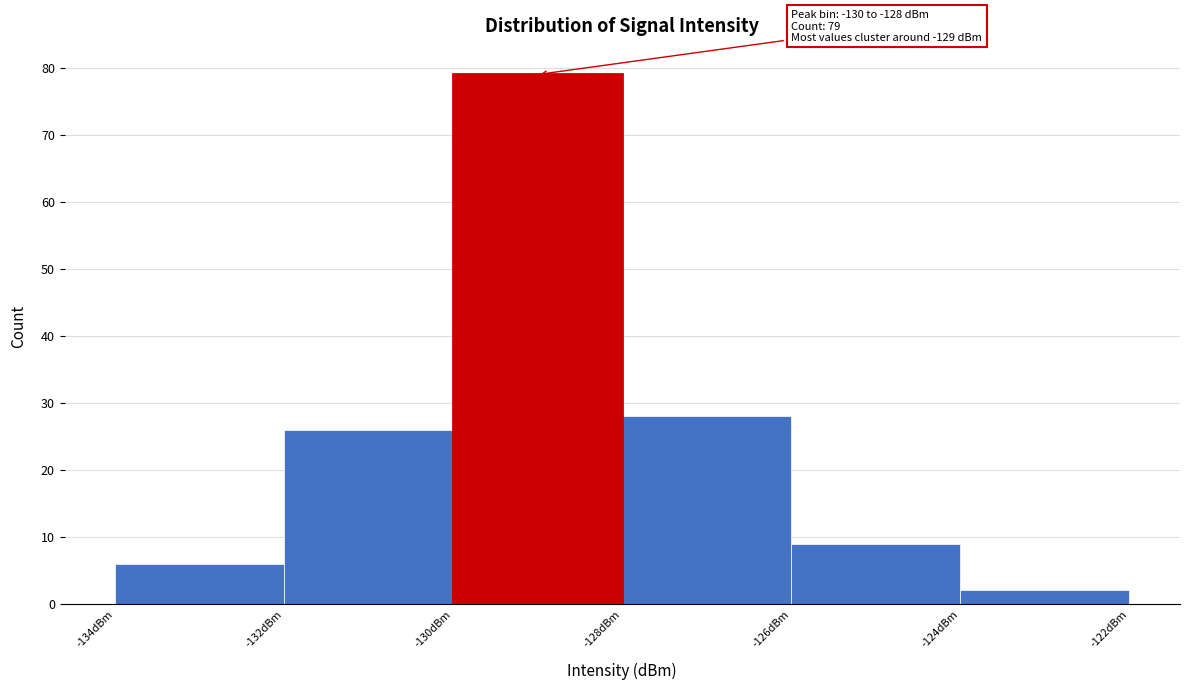

Which range on the x-axis has the tallest bar?

-130 to -128